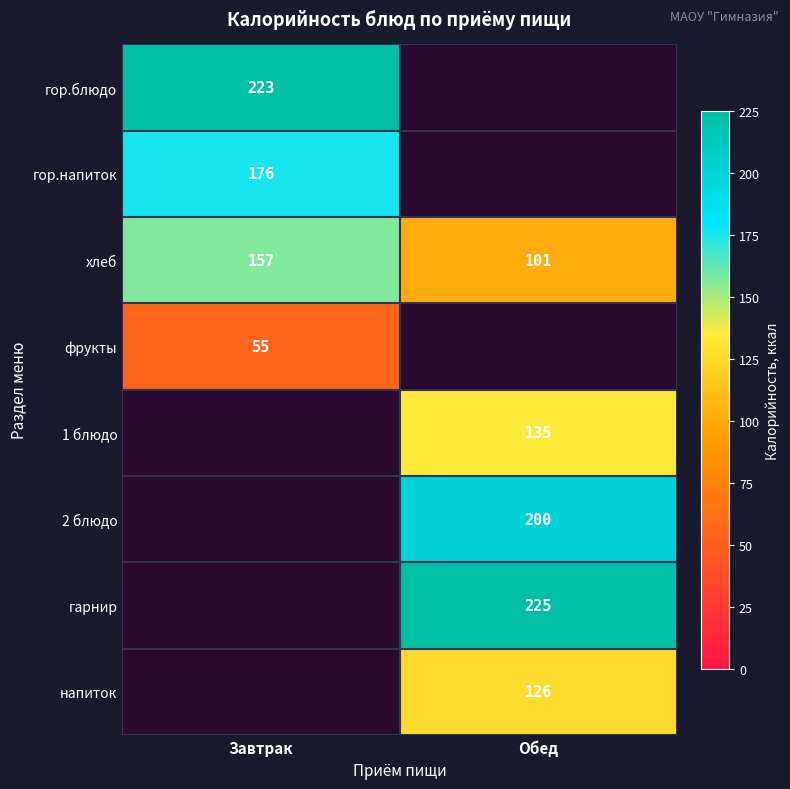

How many distinct data groups are displayed?

8